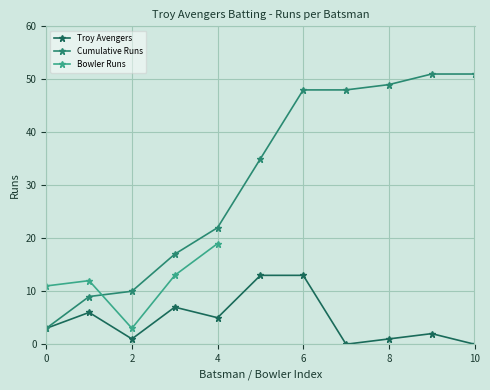

Is it true that Cumulative Runs equals 51 at 10?

True